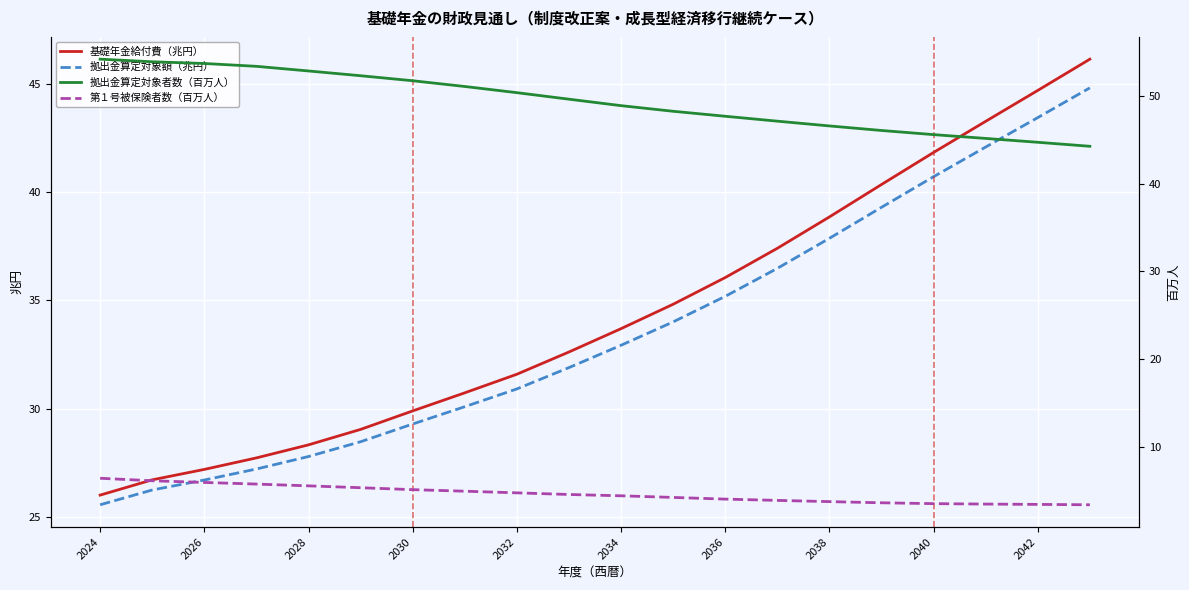

Reading right to left, extract all data points from this chart.

基礎年金給付費（兆円）: 46.1	44.7	43.3	41.8	40.3	38.8	37.4	36.1	34.8	33.7	32.6	31.6	30.7	29.9	29.0	28.3	27.7	27.2	26.7	26.0
拠出金算定対象額（兆円）: 44.8	43.4	42.1	40.7	39.3	37.9	36.5	35.2	34.0	32.9	31.9	30.9	30.1	29.3	28.5	27.8	27.2	26.7	26.2	25.6
拠出金算定対象者数（百万人）: 44.3	44.7	45.2	45.6	46.1	46.6	47.2	47.7	48.3	48.9	49.7	50.4	51.1	51.8	52.3	52.9	53.4	53.7	53.9	54.2
第１号被保険者数（百万人）: 3.4	3.4	3.5	3.5	3.6	3.7	3.9	4.0	4.2	4.4	4.5	4.7	4.9	5.1	5.3	5.5	5.7	5.9	6.1	6.4